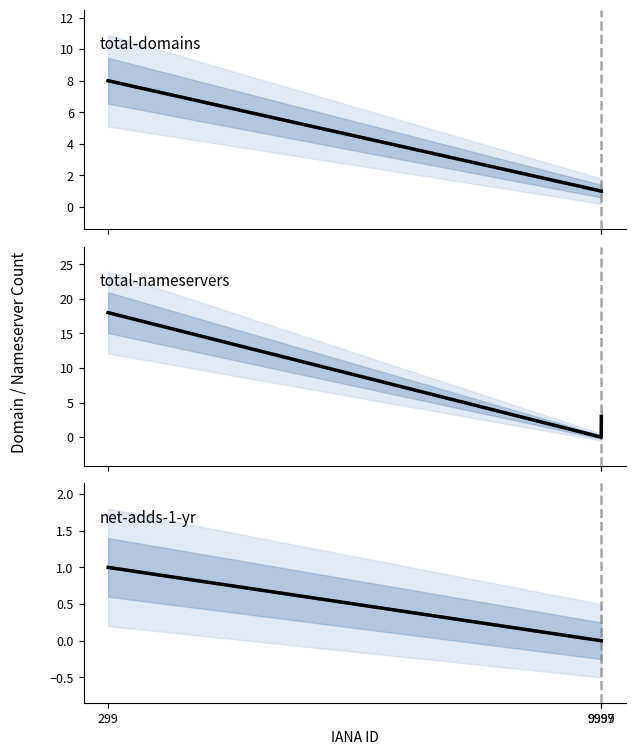

Which category has the lowest value in the total-nameservers series?

9997